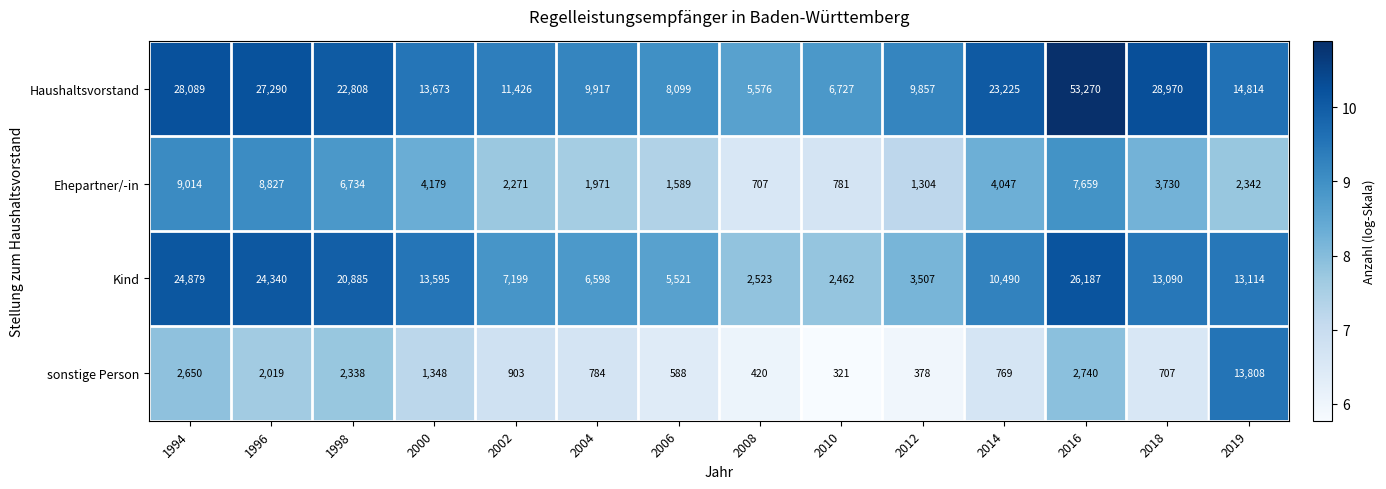

Where does the sonstige Person series first go above 903?

1994